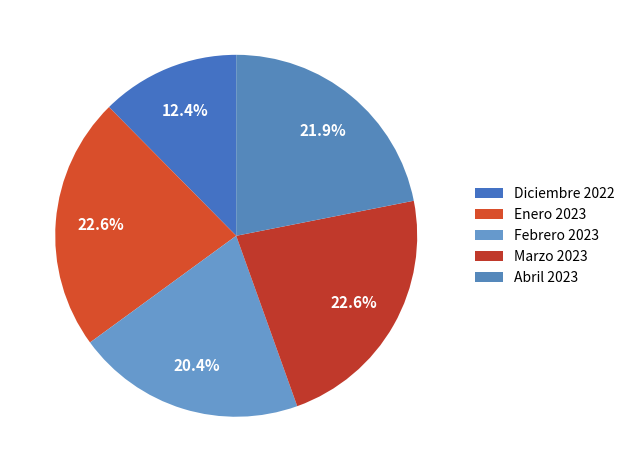

Is it true that Marzo 2023 is 23% of the pie?

True